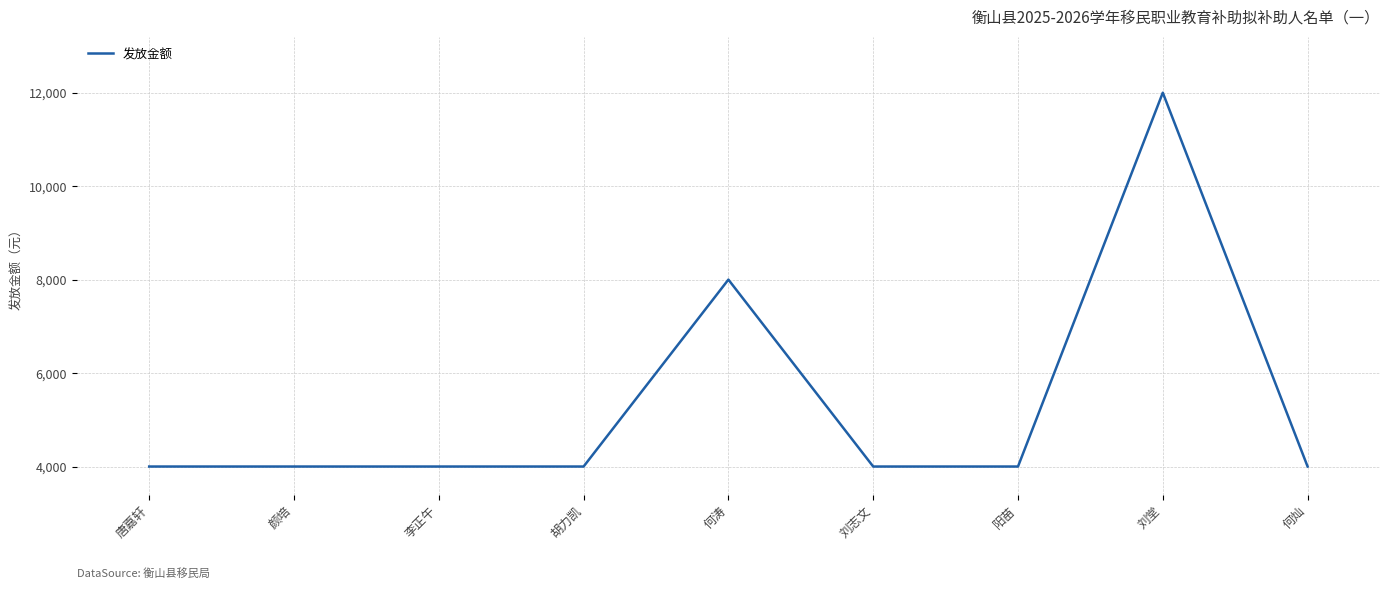

What is the difference between the maximum and minimum values?

8000